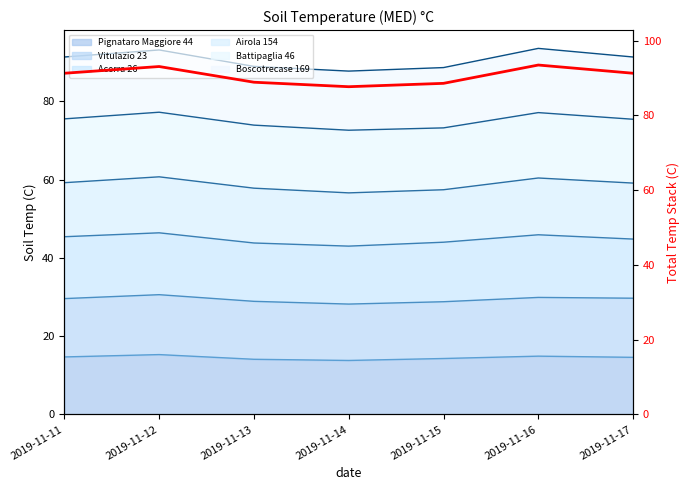

Where is the data nearest to the value 90?

2019-11-13